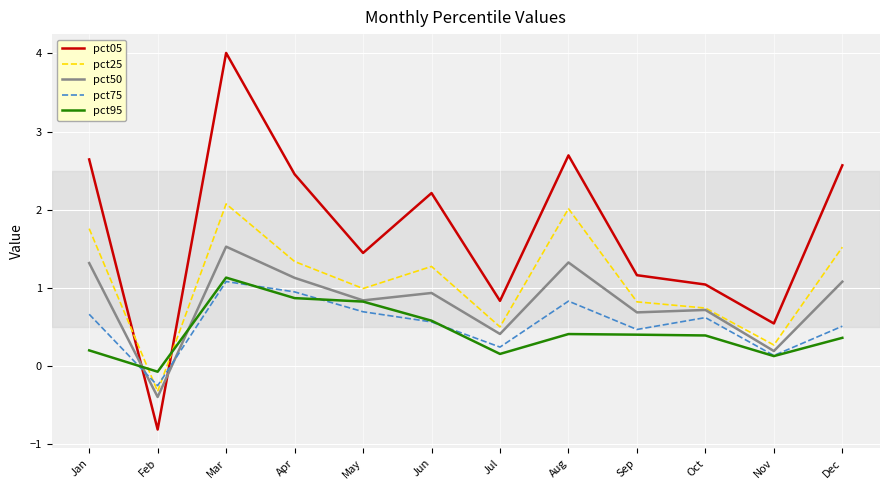

Reading left to right, transcribe all the data shown in this chart.

pct05: Jan=2.6	Feb=-0.8	Mar=4.0	Apr=2.5	May=1.4	Jun=2.2	Jul=0.8	Aug=2.7	Sep=1.2	Oct=1.0	Nov=0.5	Dec=2.6
pct25: Jan=1.8	Feb=-0.3	Mar=2.1	Apr=1.3	May=1.0	Jun=1.3	Jul=0.5	Aug=2.0	Sep=0.8	Oct=0.7	Nov=0.3	Dec=1.5
pct50: Jan=1.3	Feb=-0.4	Mar=1.5	Apr=1.1	May=0.8	Jun=0.9	Jul=0.4	Aug=1.3	Sep=0.7	Oct=0.7	Nov=0.2	Dec=1.1
pct75: Jan=0.7	Feb=-0.3	Mar=1.1	Apr=0.9	May=0.7	Jun=0.6	Jul=0.2	Aug=0.8	Sep=0.5	Oct=0.6	Nov=0.1	Dec=0.5
pct95: Jan=0.2	Feb=-0.1	Mar=1.1	Apr=0.9	May=0.8	Jun=0.6	Jul=0.2	Aug=0.4	Sep=0.4	Oct=0.4	Nov=0.1	Dec=0.4